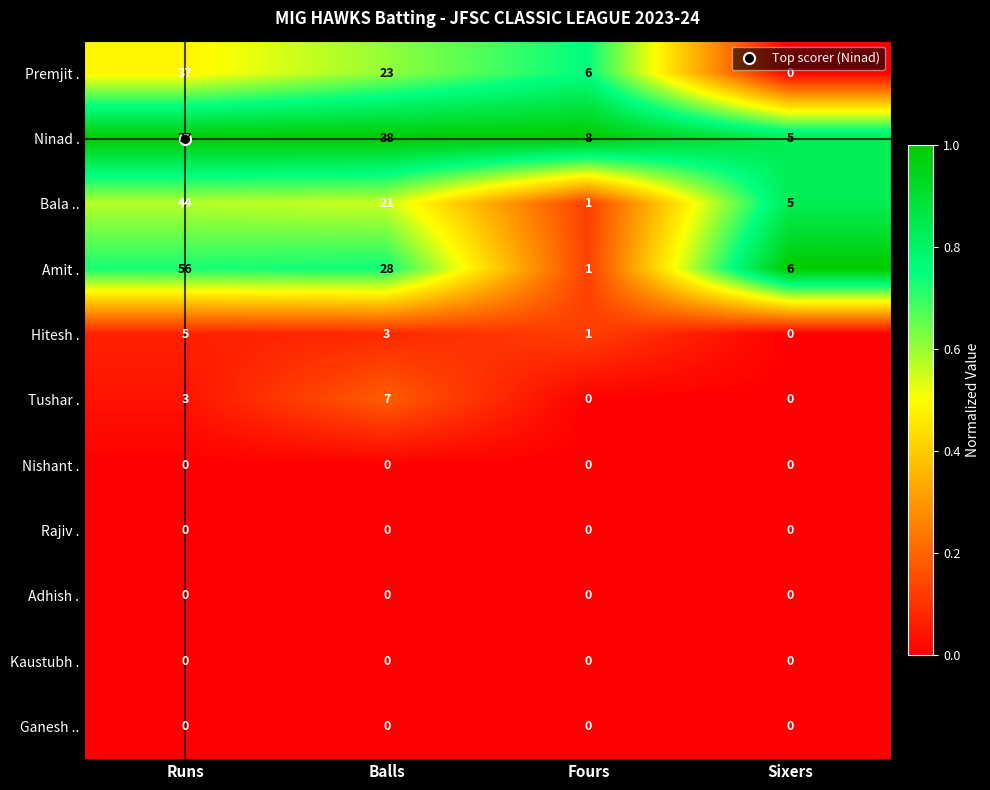

What is the greatest value displayed?

77